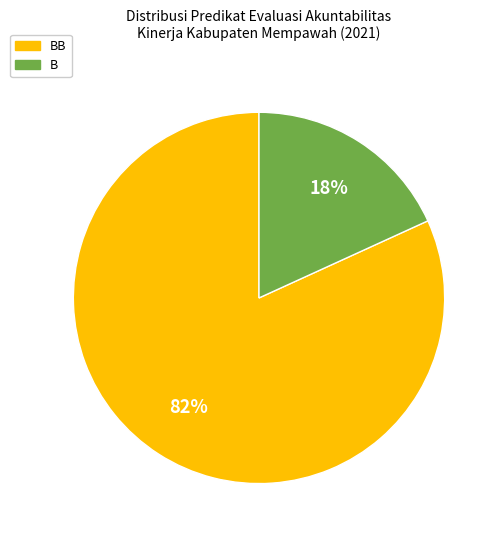

How many slices are in this pie chart?

2